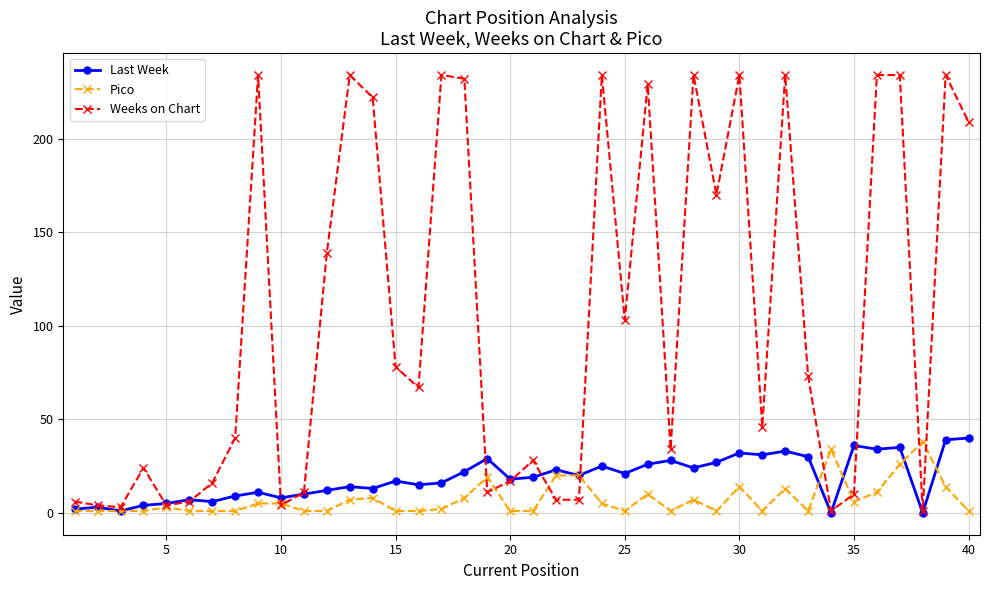

Which series has the widest spread of values?

Weeks on Chart